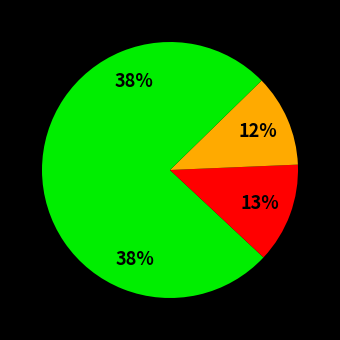

Which category has the biggest portion of the pie?

exchangeclub